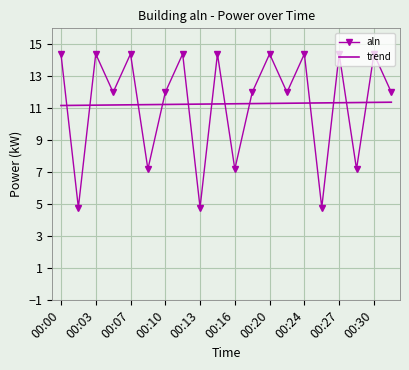

What is the difference between the maximum and minimum values in the trend series?

0.2